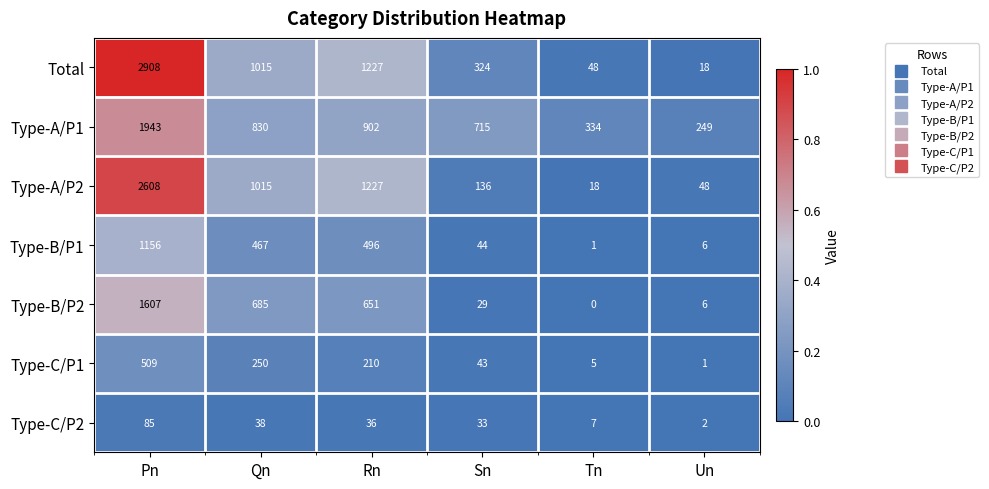

At which category does the chart reach its minimum across all series?

Tn